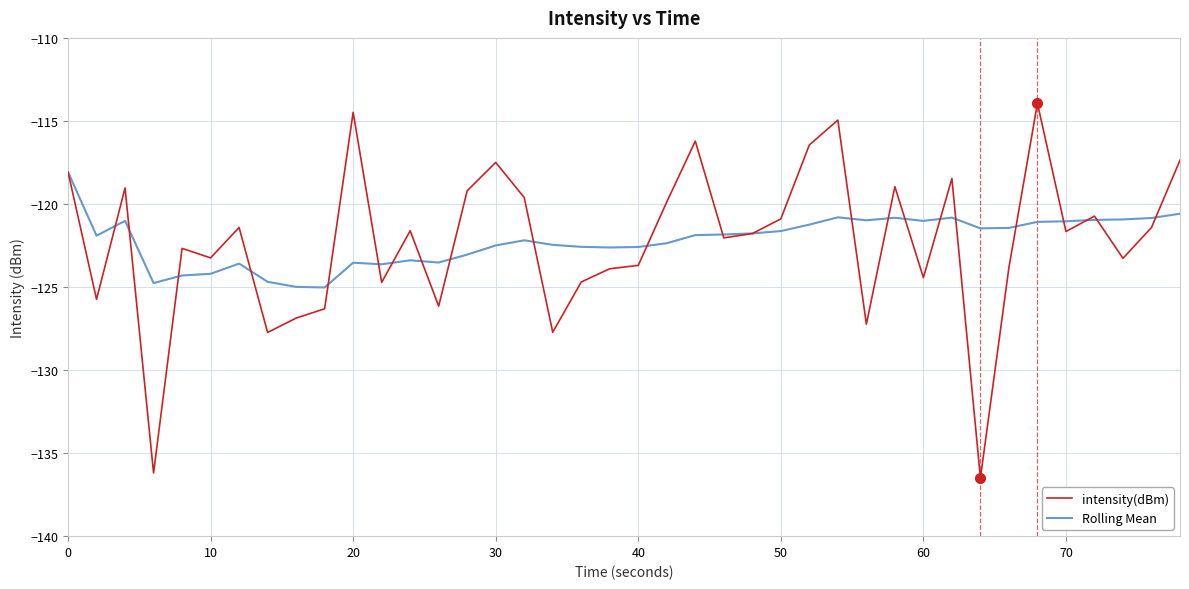

Which series has the largest range (max minus min)?

intensity(dBm)